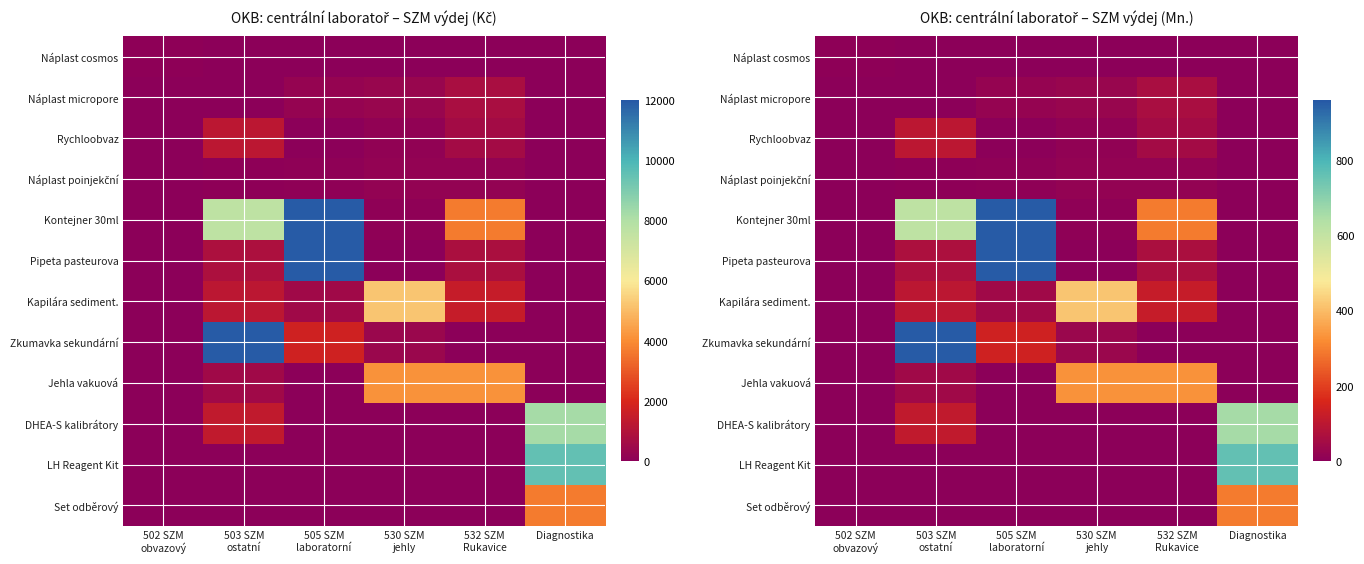

What is the difference between the maximum and minimum values in the DHEA-S kalibrátory series?

658.6